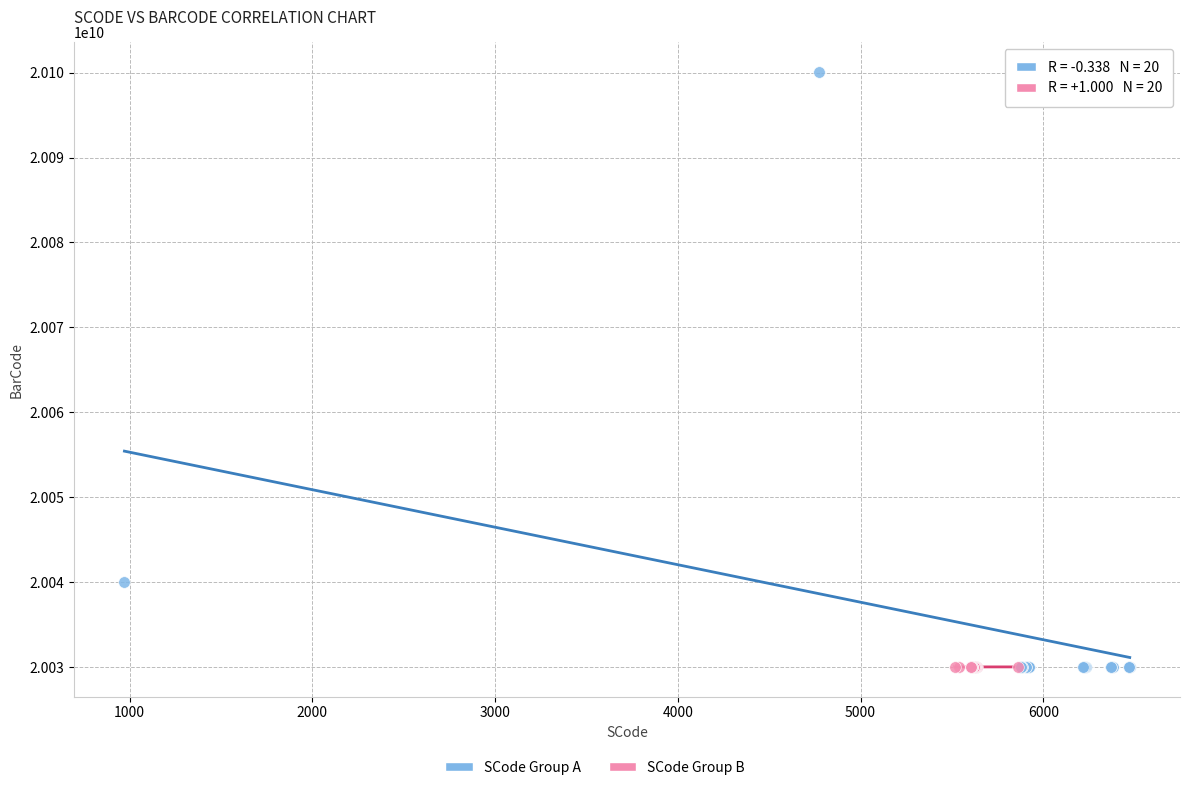

Which series has the largest Y range (max minus min)?

SCode Group A